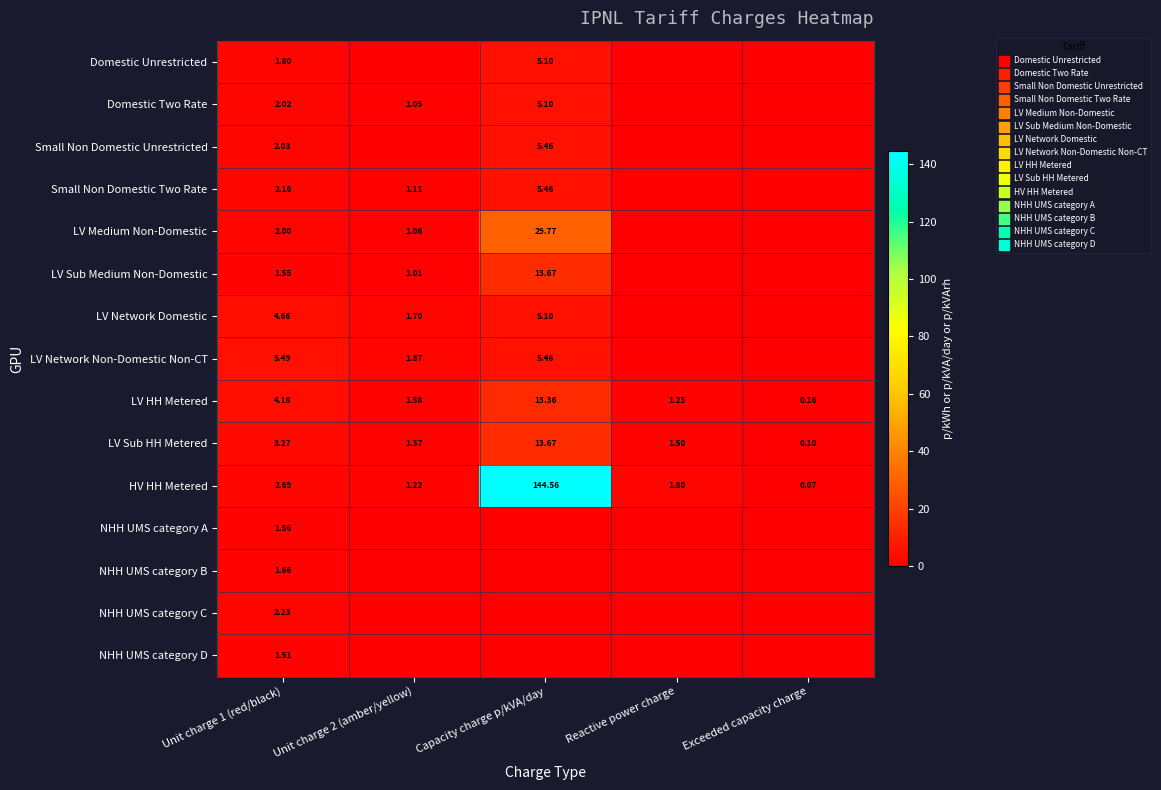

How many values in the LV HH Metered series exceed 1?

4